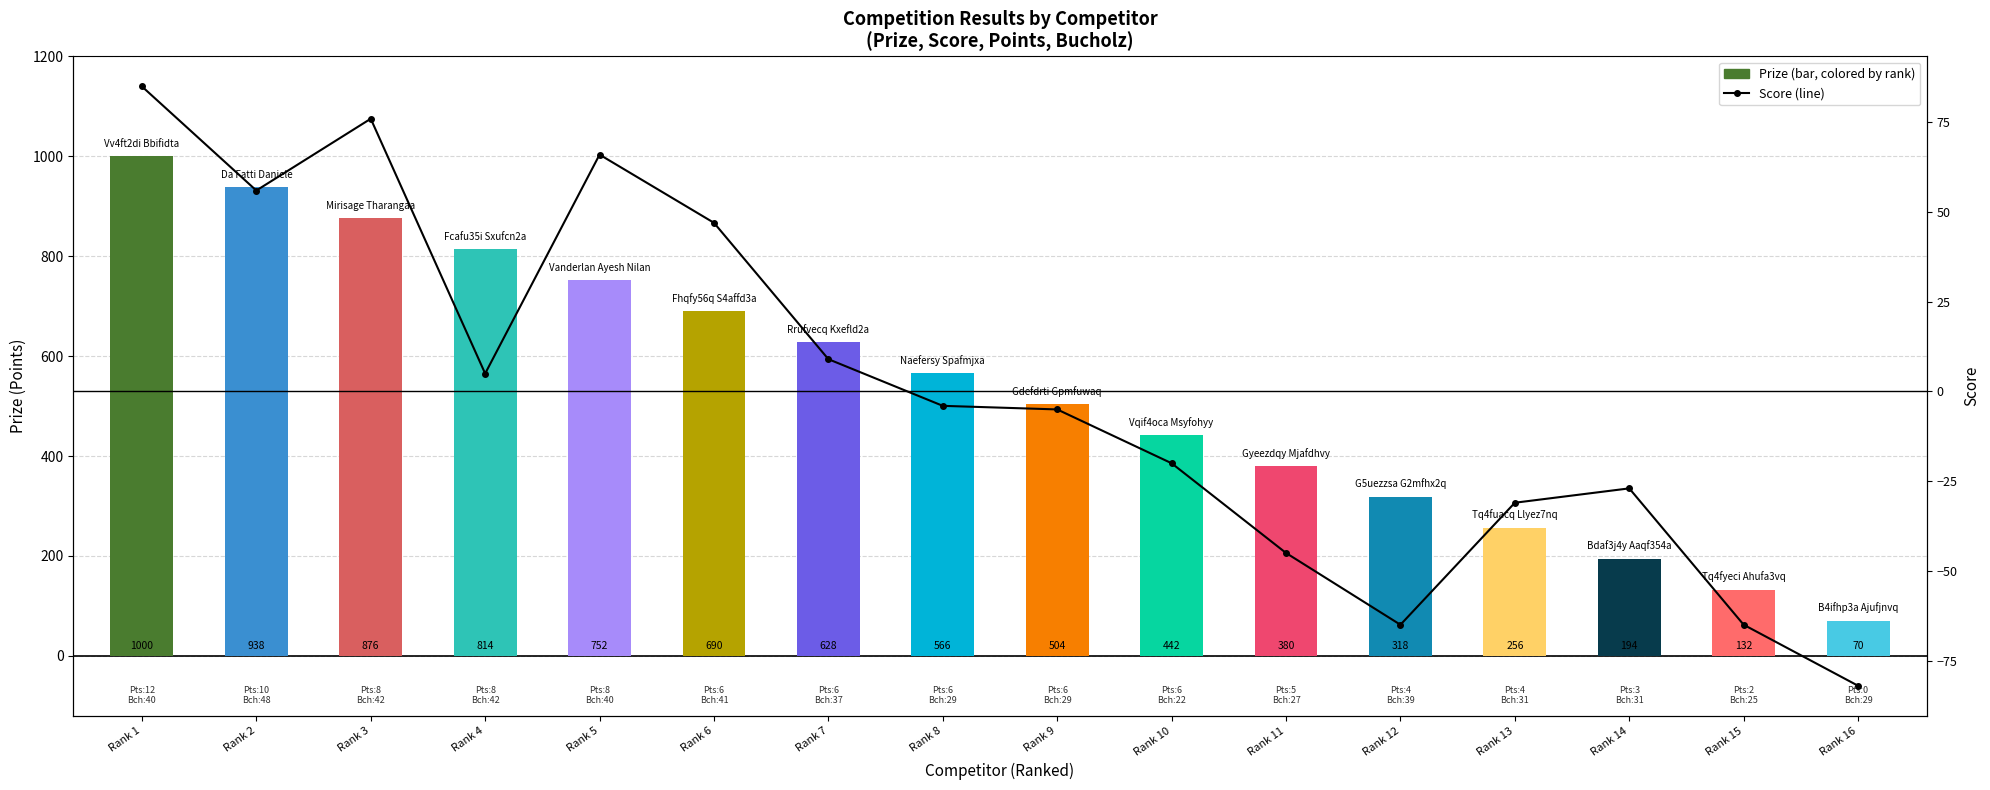

List the labels in order of value, smallest first.

Rank 16, Rank 12, Rank 15, Rank 11, Rank 13, Rank 14, Rank 10, Rank 9, Rank 8, Rank 4, Rank 7, Rank 6, Rank 2, Rank 5, Rank 3, Rank 1